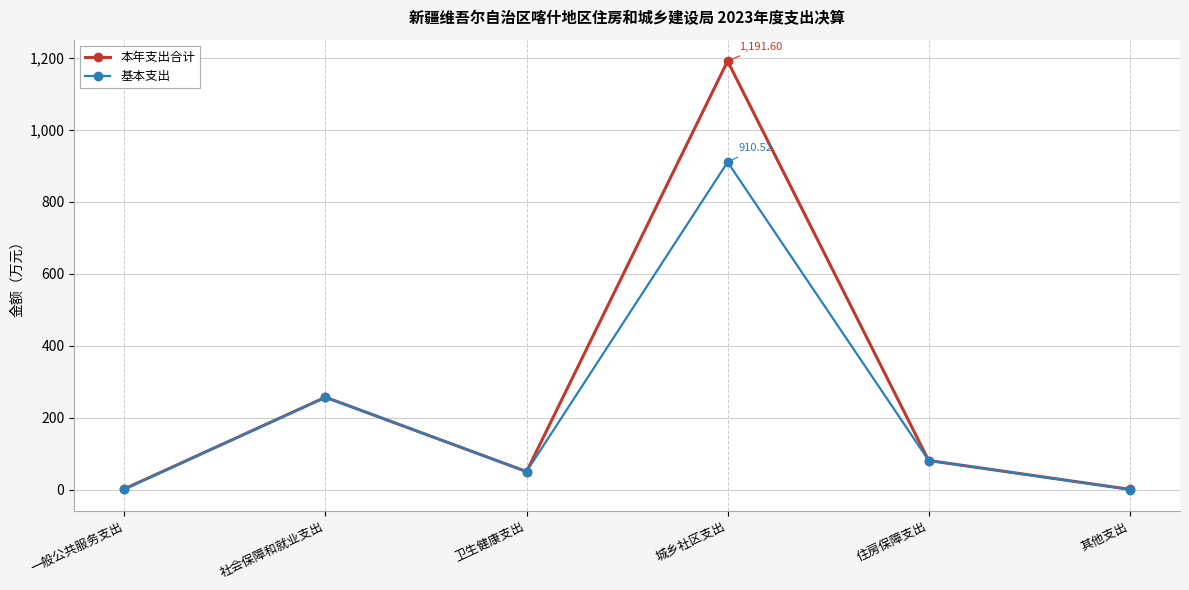

List the series in order of their peak value, highest first.

本年支出合计, 基本支出